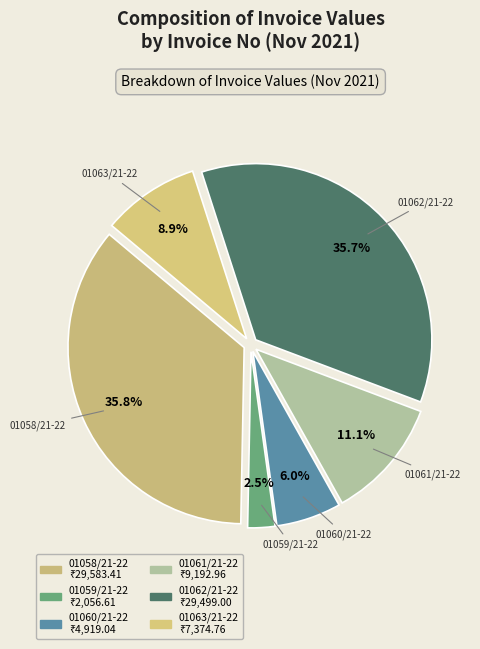

To the nearest percent, what is the difference between the largest and smallest slice percentages?

33%